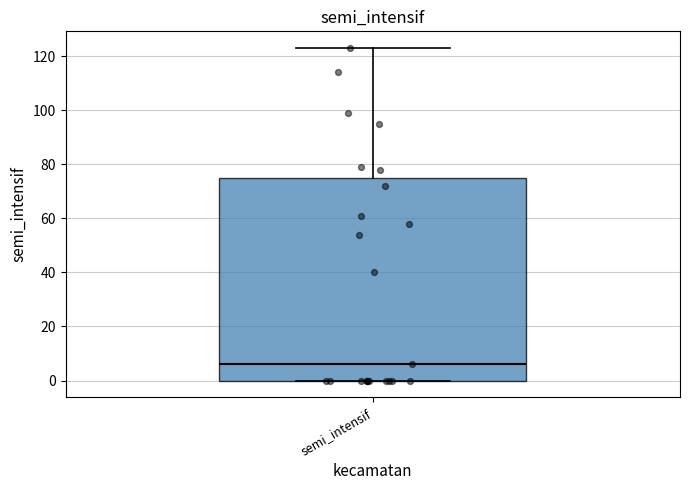

Transcribe this box plot: give where the median line is, the range the box spans, and where the two whiskers end, as read against the y-axis. The values are not printed on the chart, so give them approximately, as read against the axis.

median 6, box 0 to 76, whiskers 0 to 124